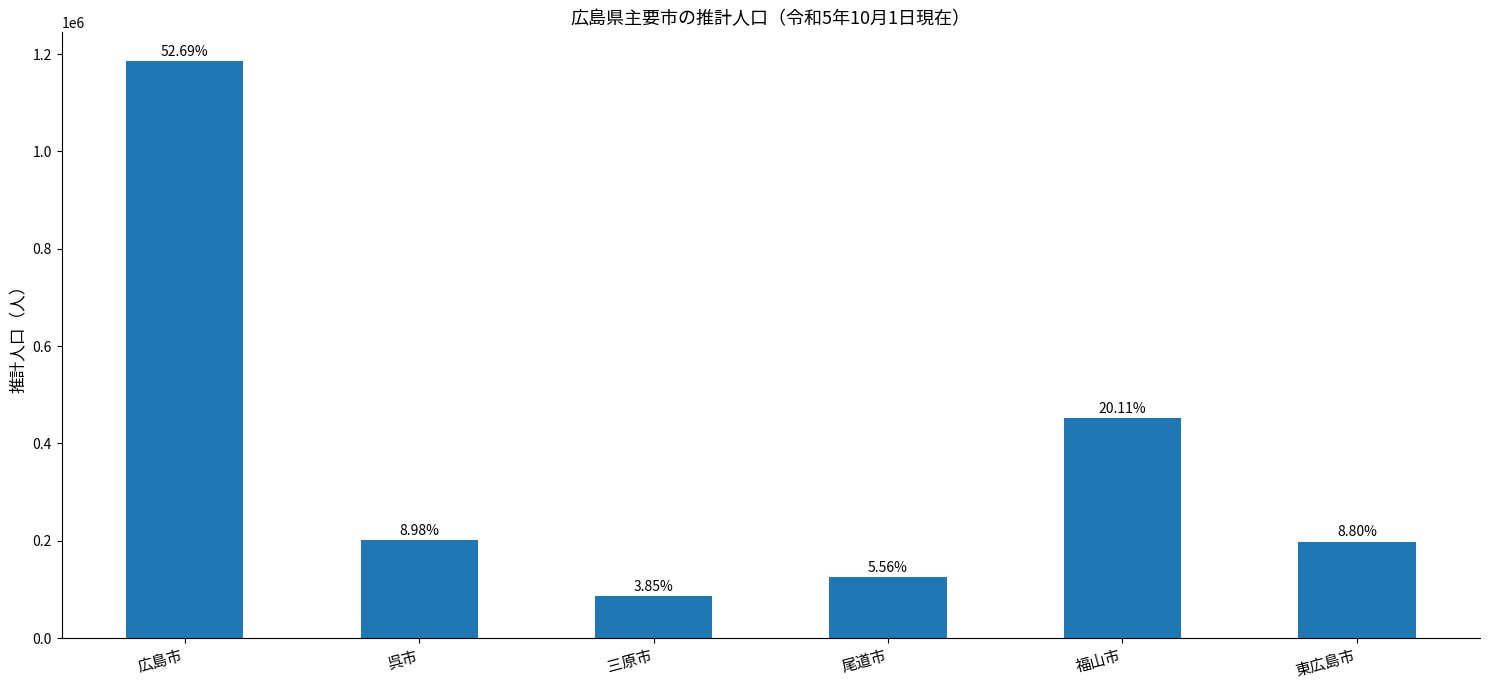

What is the difference between the maximum and second lowest values?

1060326